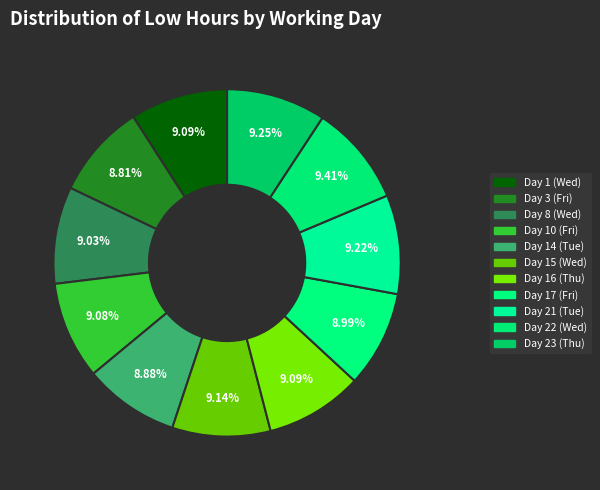

Which category has the biggest portion of the pie?

Day 22 (Wed)